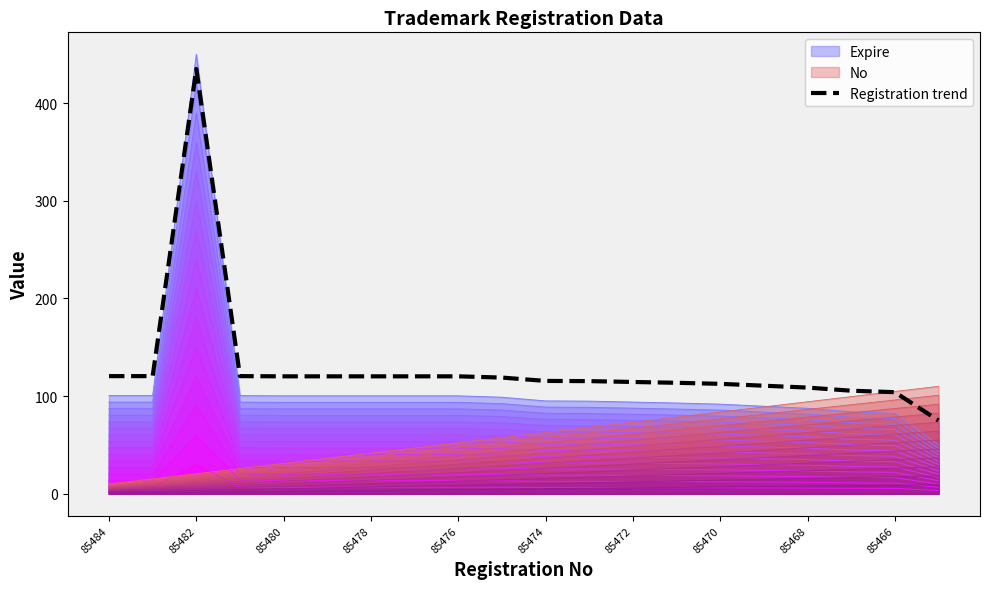

The Expire series shows 100.3 at 85476. True or false?

True